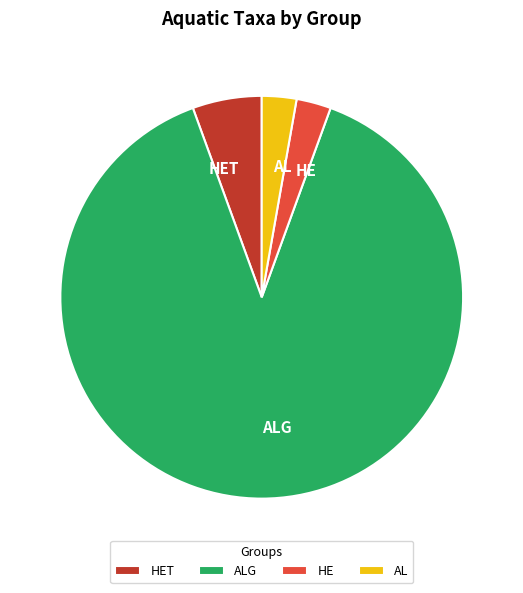

Is it true that HET is 6% of the pie?

True